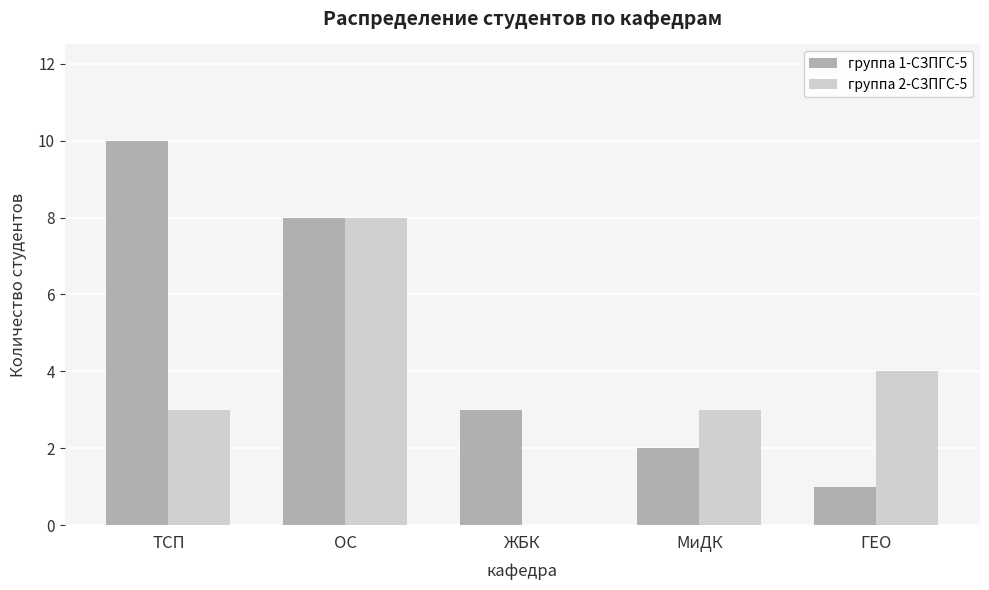

At which label does группа 2-СЗПГС-5 reach its peak?

ОС